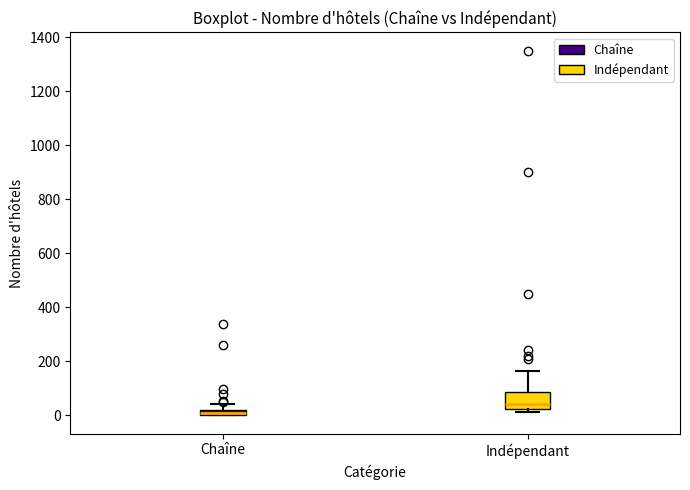

Where is the upper edge of the box for Chaîne on the y-axis? The values are not printed on the chart, so give them approximately, as read against the axis.

20